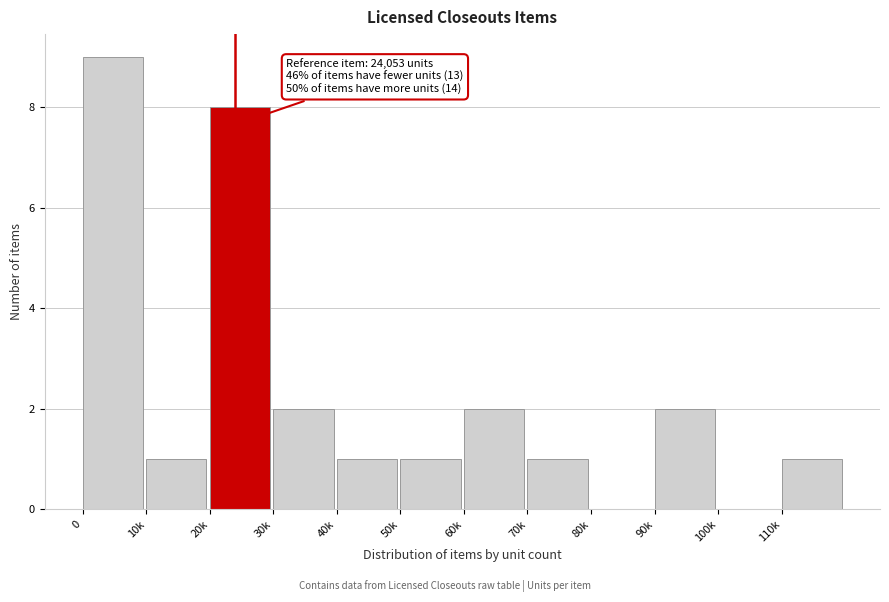

Reading left to right, extract all data points from this chart.

0=9	10k=1	20k=8	30k=2	40k=1	50k=1	60k=2	70k=1	80k=0	90k=2	100k=0	110k=1